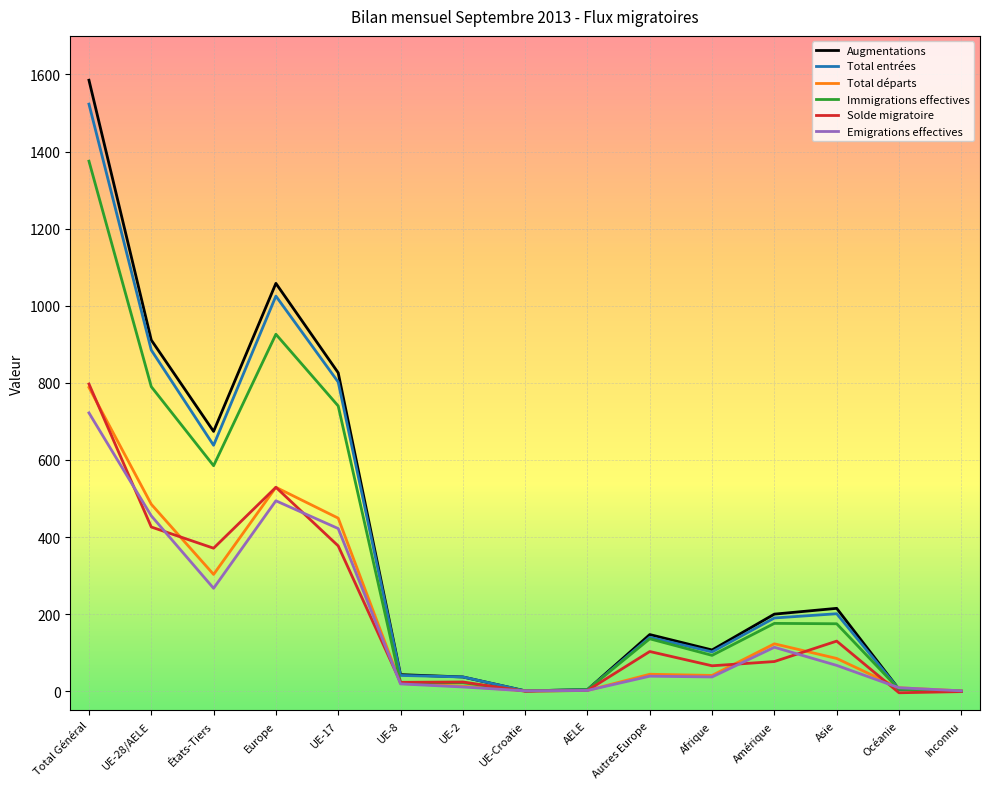

What is the maximum value shown in the chart?

1585